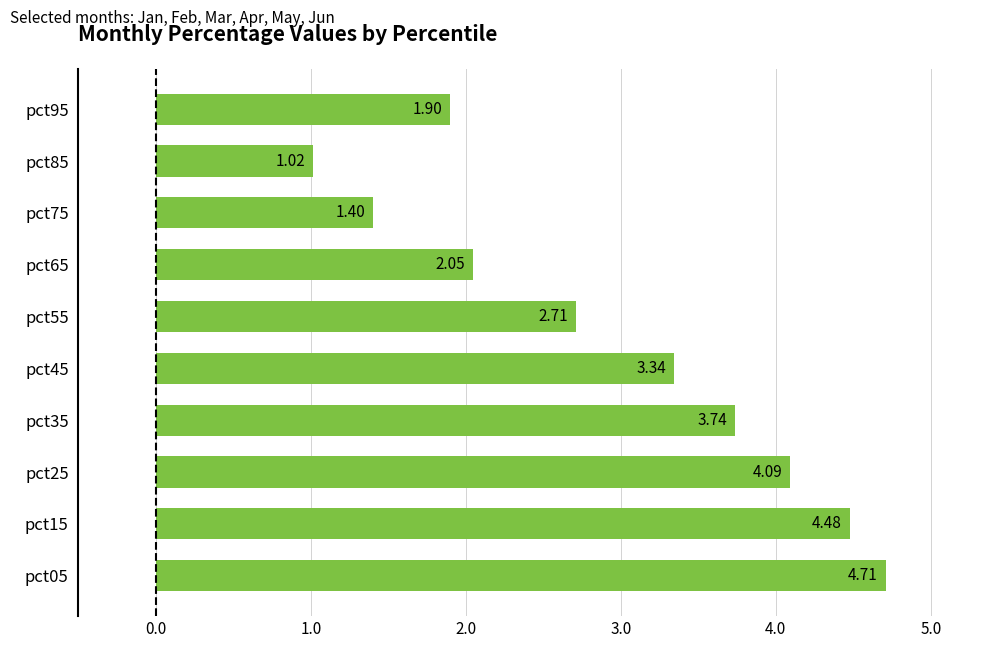

Rank the categories by value from lowest to highest.

pct85, pct75, pct95, pct65, pct55, pct45, pct35, pct25, pct15, pct05